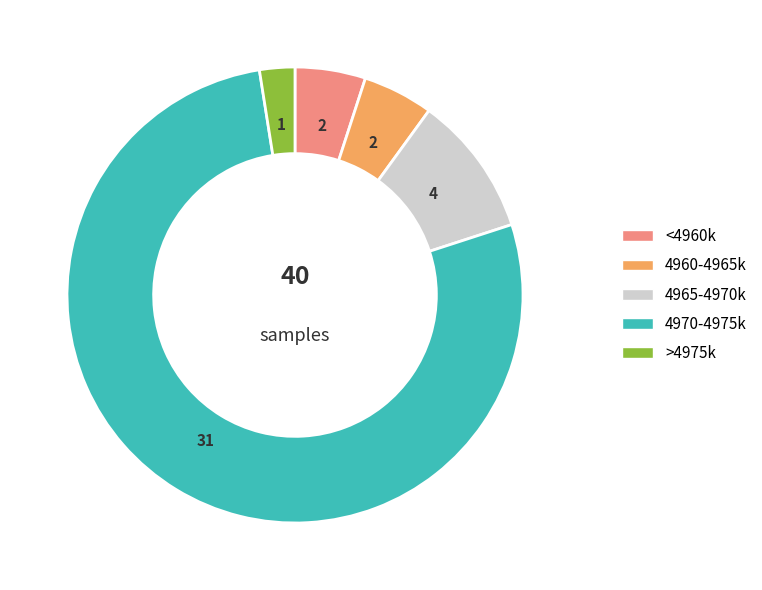

Is there a majority slice in this chart?

Yes